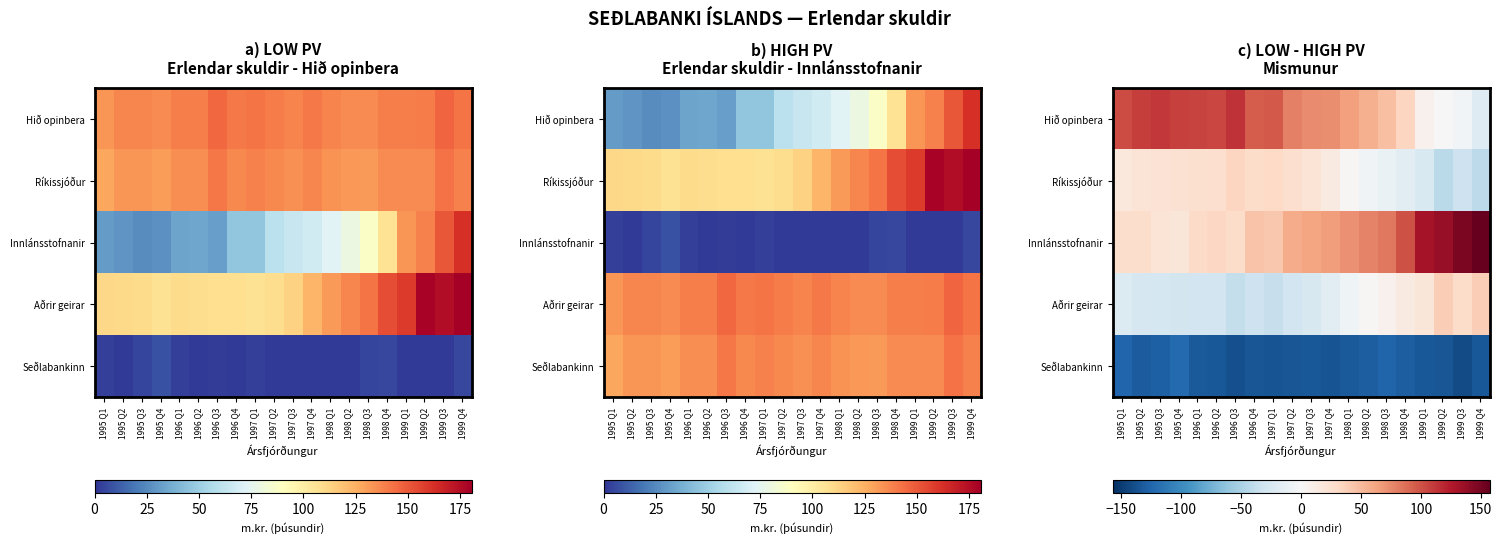

What is the difference between the maximum and minimum values in the Hið opinbera series?

134.3